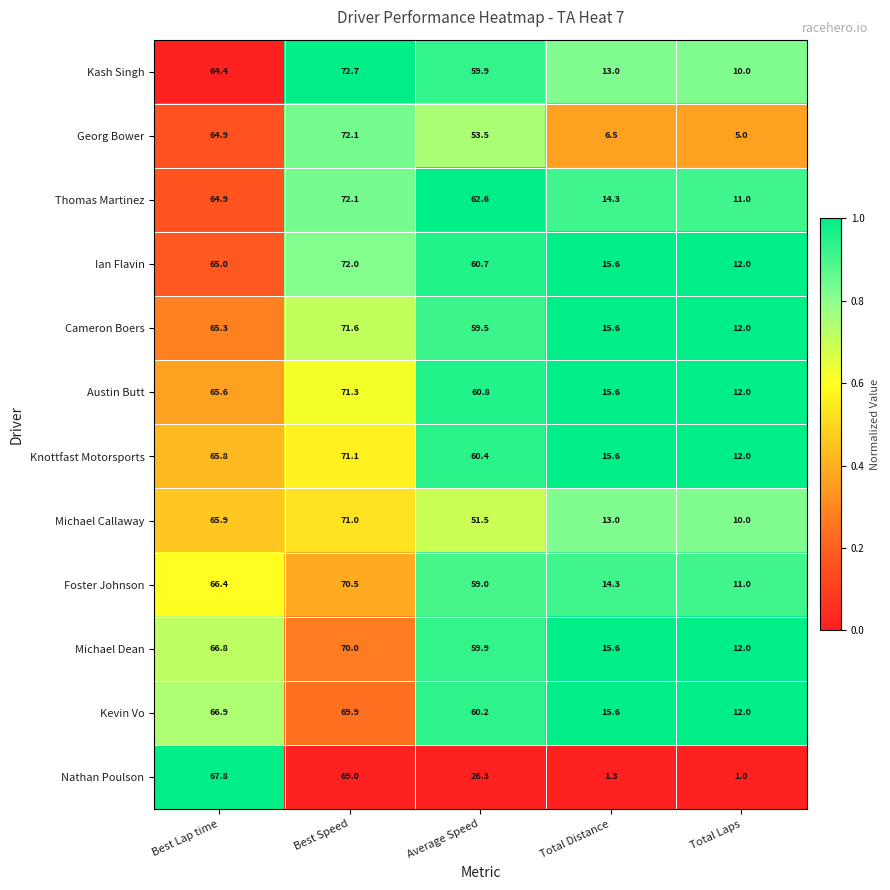

At how many categories does at least one series exceed 24?

3